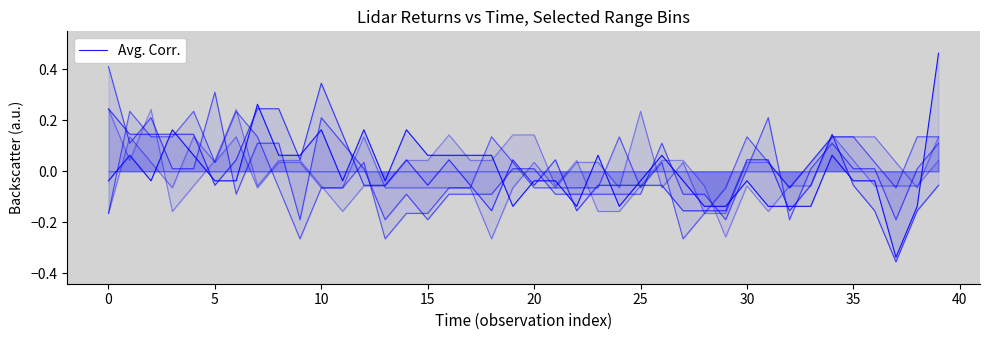

The value at 33 is -0.2. True or false?

False